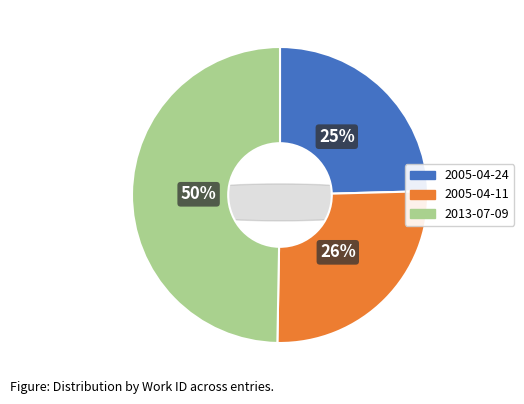

True or false: 2005-04-24 accounts for 38% of the total.

False